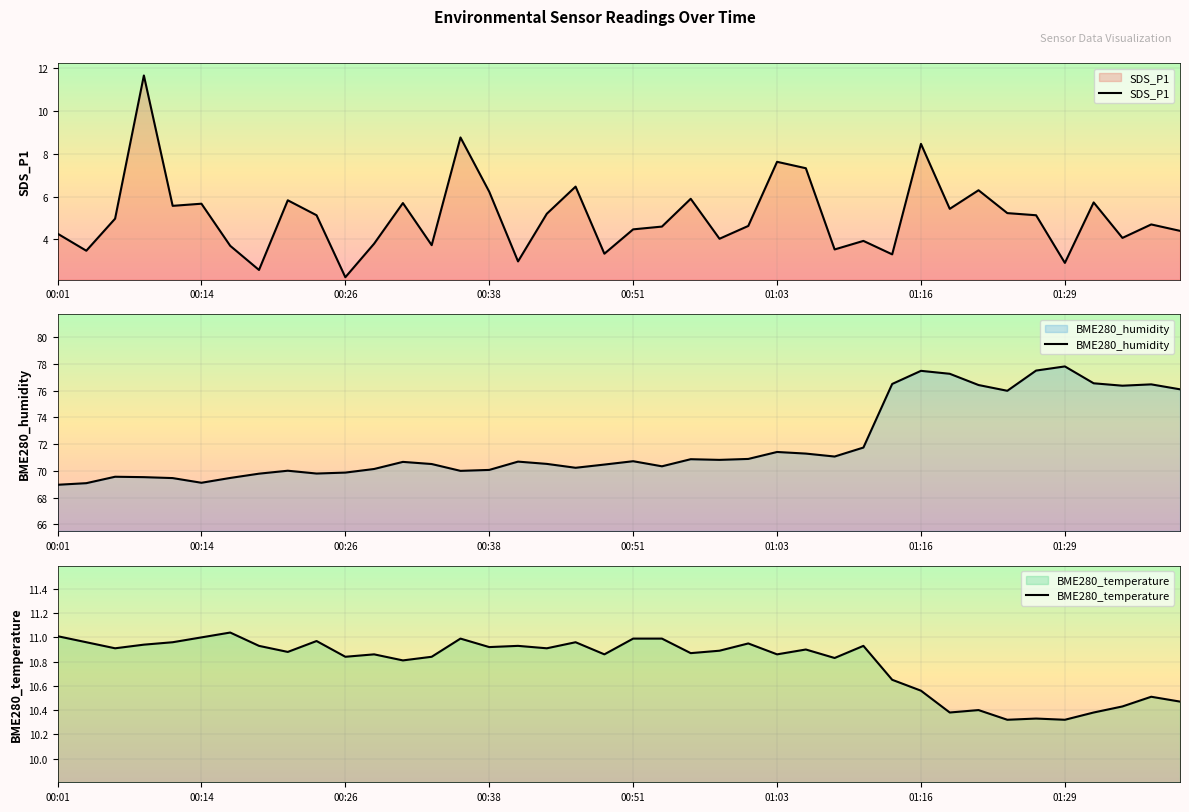

True or false: SDS_P1 and BME280_humidity cross at least once.

False